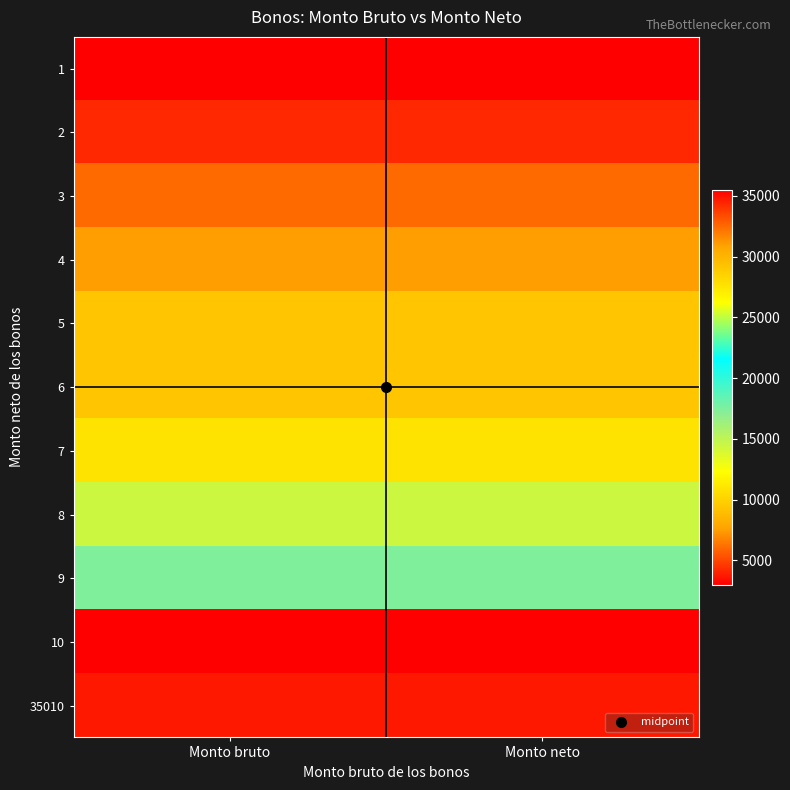

List the series in order of their peak value, highest first.

10, 9, 8, 7, 6, 5, 4, 3, 2, 35010, 1